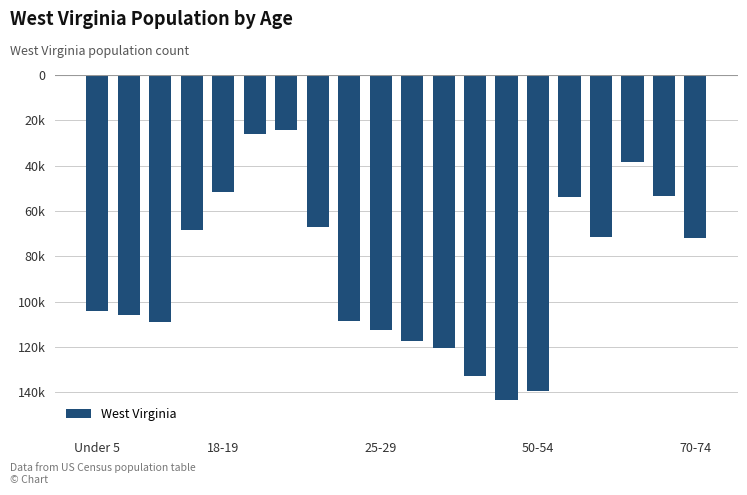

Are the bars horizontal?

No